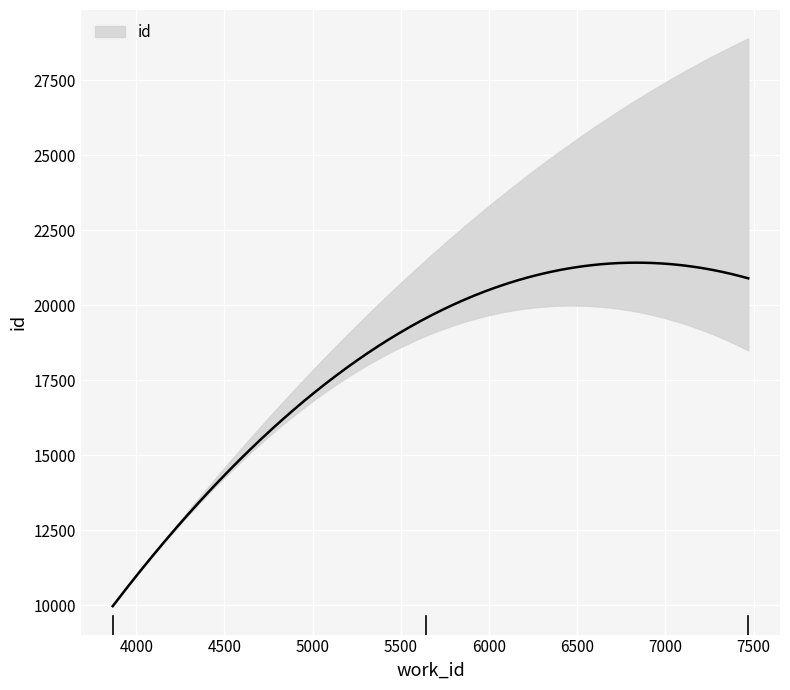

What is the smallest value displayed?

9966